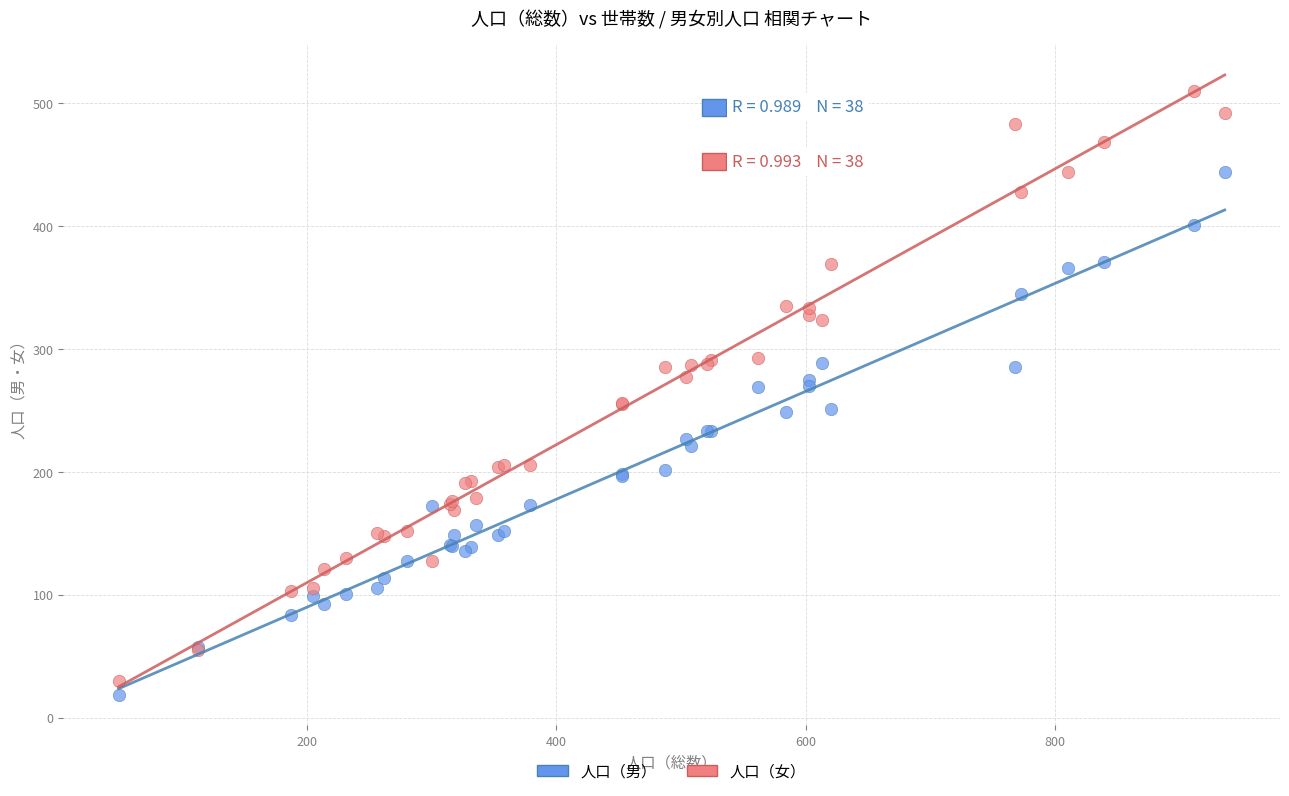

Which series reaches the maximum Y coordinate?

人口（女）